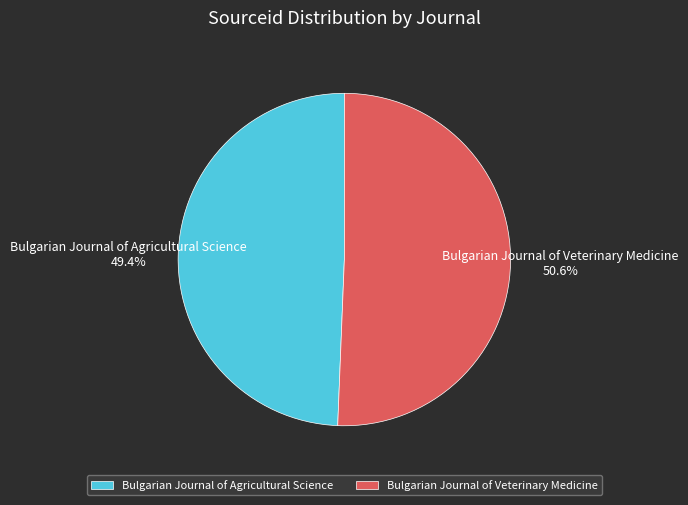

How many segments does this pie chart have?

2